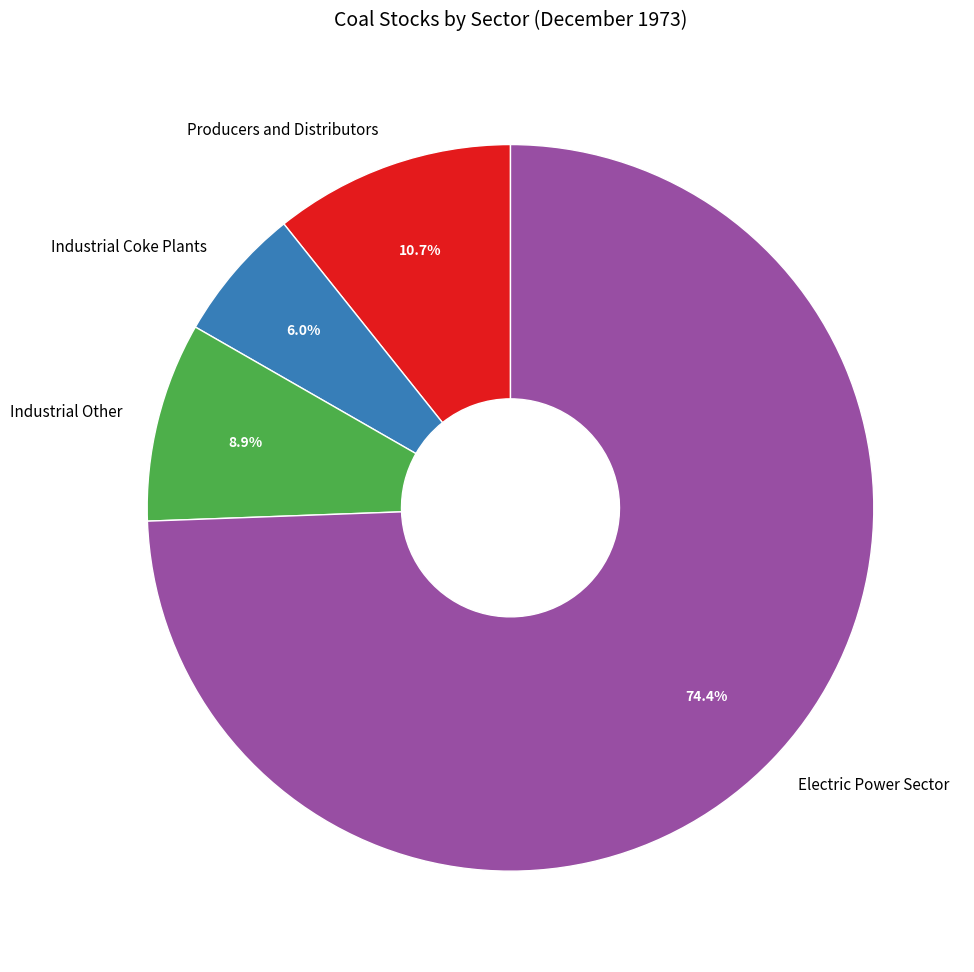

Does any single category account for the majority?

Yes